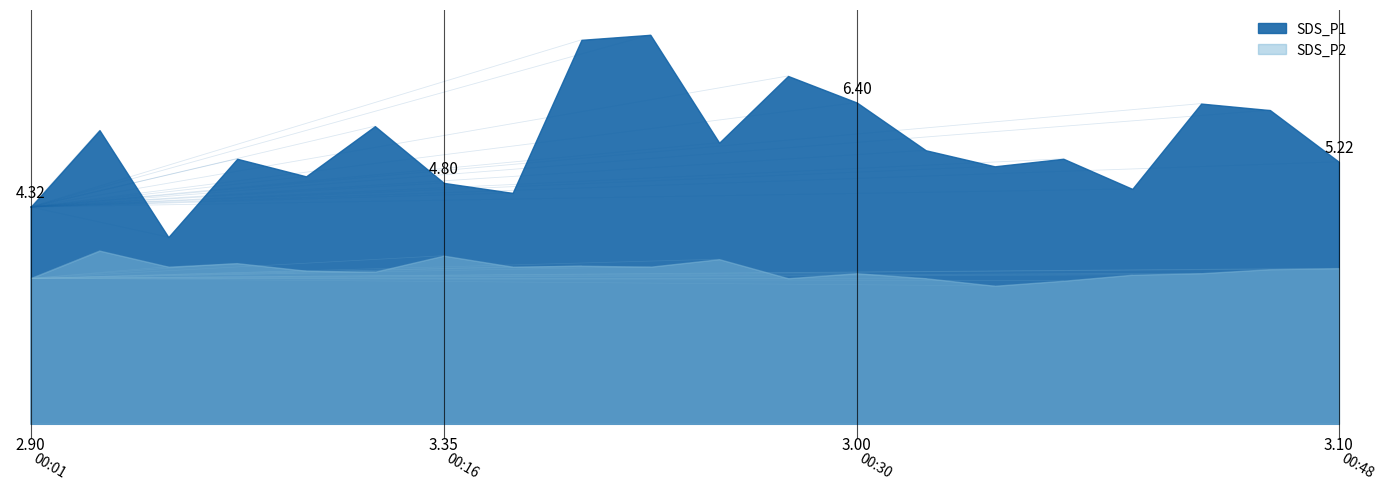

What is the value of the SDS_P1 point at the 7th from the left?

4.8